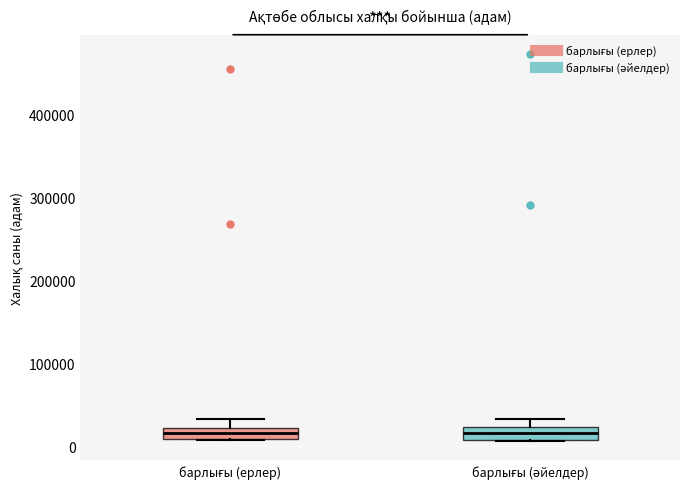

Where is the lower edge of the box for барлығы (әйелдер) on the y-axis? The values are not printed on the chart, so give them approximately, as read against the axis.

10000